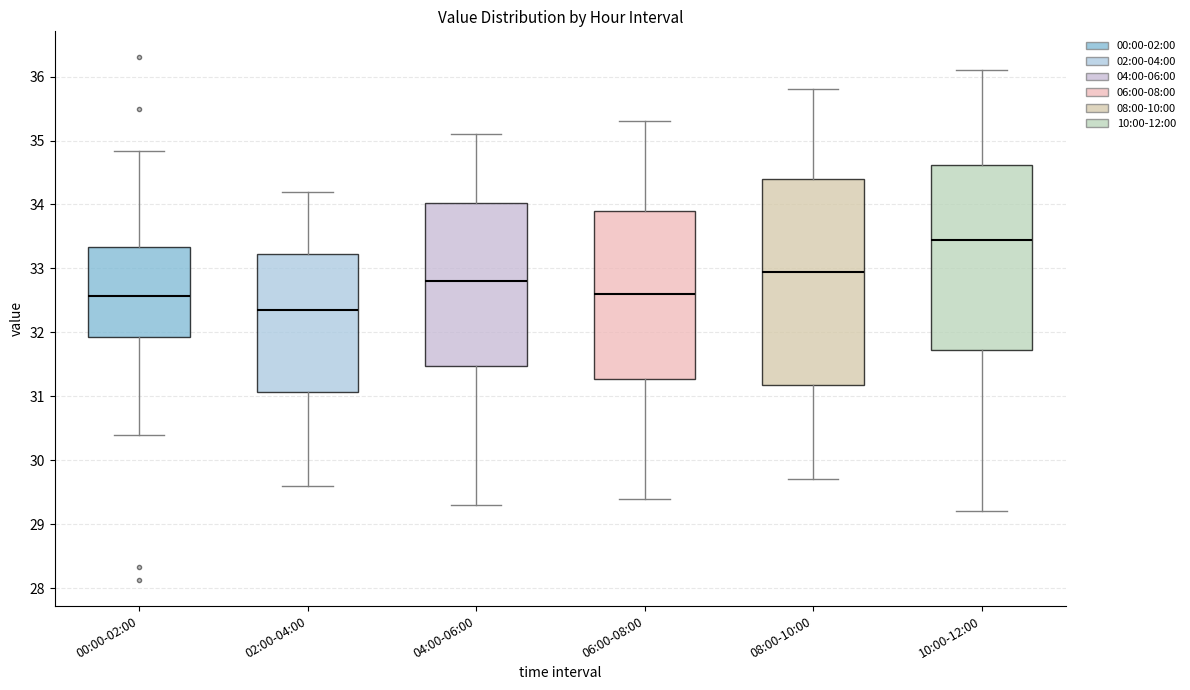

Reading left to right, read every box against the y-axis: the position of its median line, the range the box covers, and the ends of its whiskers. The values are not printed on the chart, so give them approximately, as read against the axis.

00:00-02:00: median 32.6, box 31.9 to 33.3, whiskers 30.4 to 34.8
02:00-04:00: median 32.4, box 31.1 to 33.2, whiskers 29.6 to 34.2
04:00-06:00: median 32.8, box 31.5 to 34.0, whiskers 29.3 to 35.1
06:00-08:00: median 32.6, box 31.3 to 33.9, whiskers 29.4 to 35.3
08:00-10:00: median 33.0, box 31.2 to 34.4, whiskers 29.7 to 35.8
10:00-12:00: median 33.5, box 31.7 to 34.6, whiskers 29.2 to 36.1